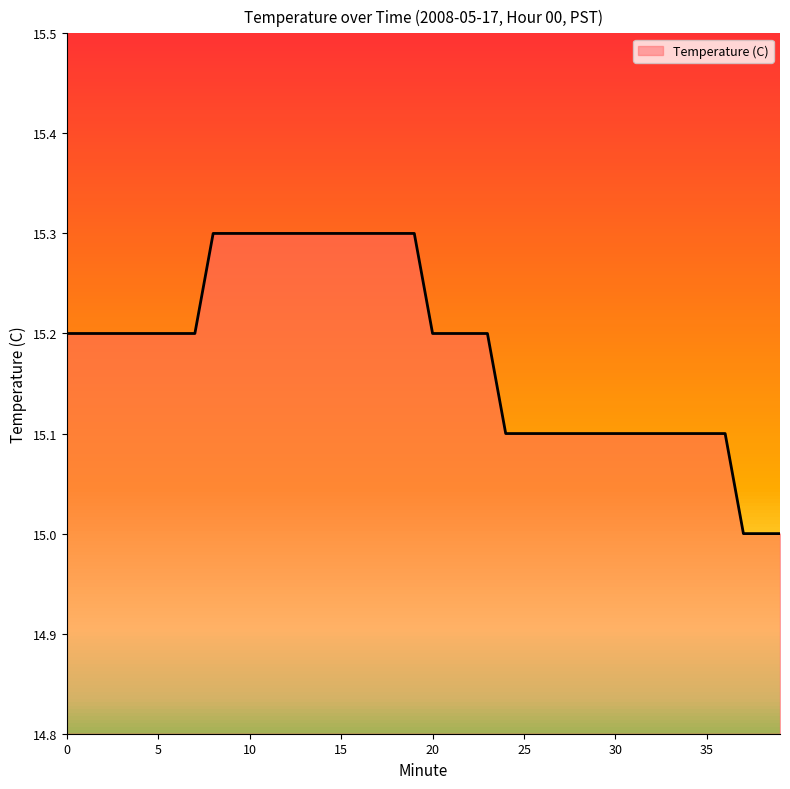

What is the change in value from 18 to 37?

-0.3